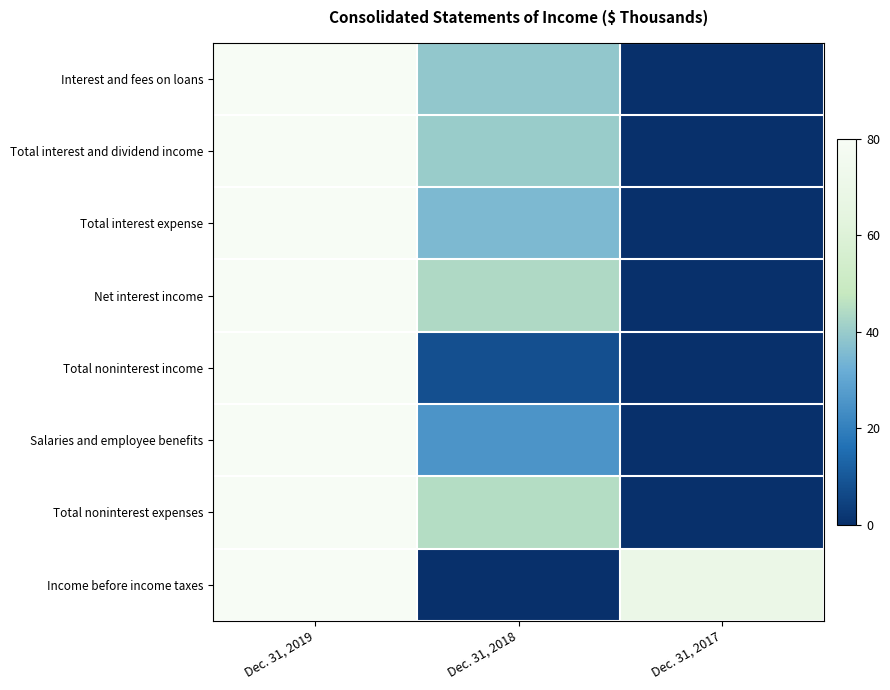

Which category has the lowest value across all series?

Dec. 31, 2017